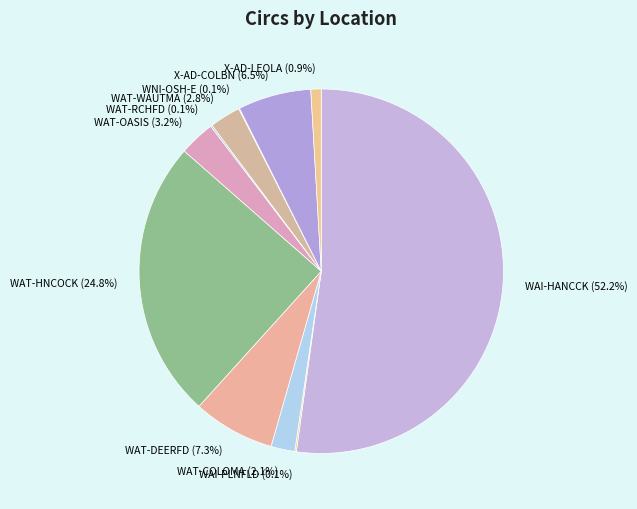

True or false: WAT-COLOMA accounts for 2% of the total.

True